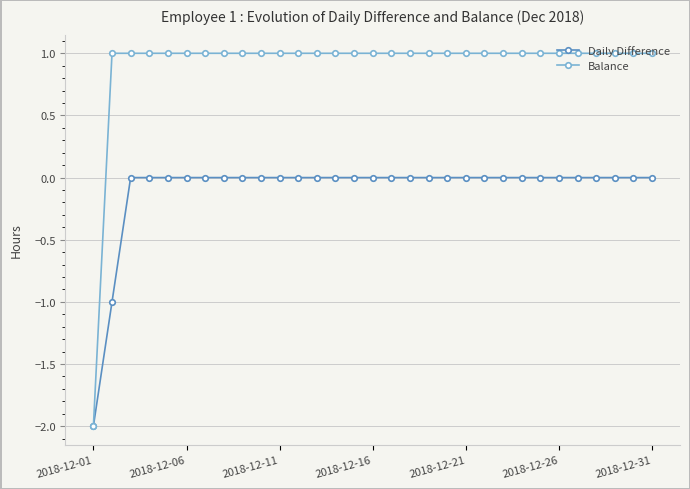

Which series has the largest range (max minus min)?

Balance